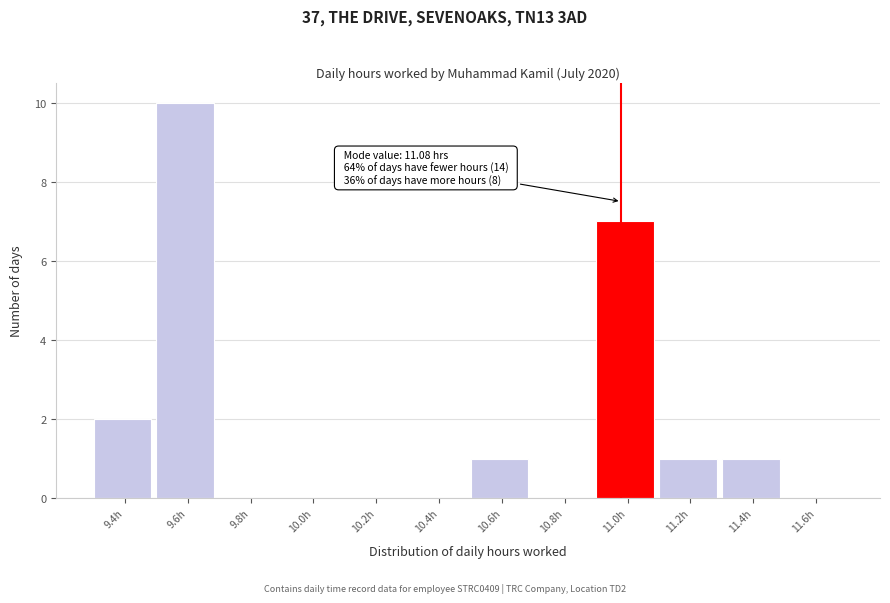

Reading left to right, what are all the values shown in this chart?

9.4h=2	9.6h=10	9.8h=0	10.0h=0	10.2h=0	10.4h=0	10.6h=1	10.8h=0	11.0h=7	11.2h=1	11.4h=1	11.6h=0